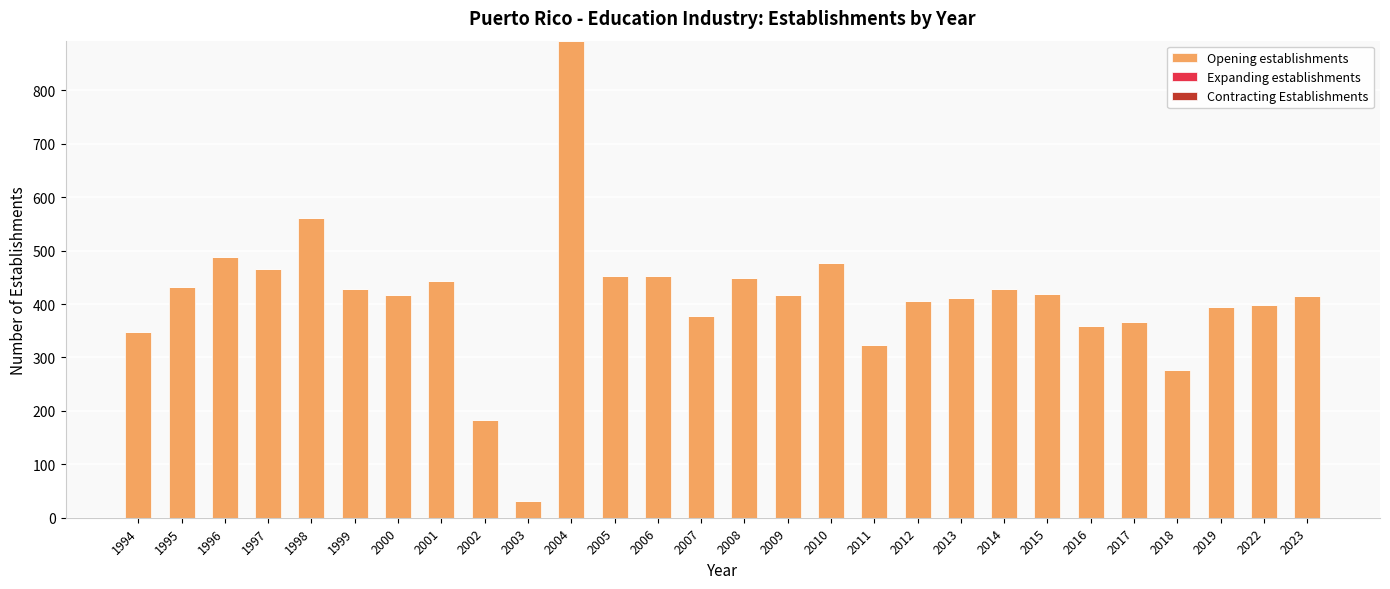

What is the difference between the maximum and minimum values?

862